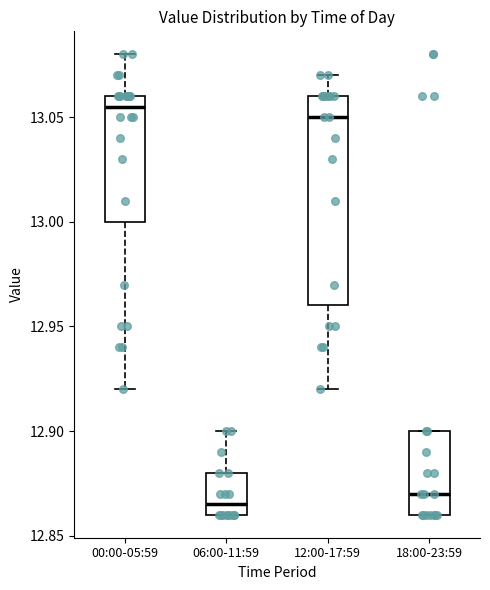

Reading left to right, read every box against the y-axis: the position of its median line, the range the box covers, and the ends of its whiskers. The values are not printed on the chart, so give them approximately, as read against the axis.

00:00-05:59: median 13.055, box 13.000 to 13.060, whiskers 12.920 to 13.080
06:00-11:59: median 12.865, box 12.860 to 12.880, whiskers 12.860 to 12.900
12:00-17:59: median 13.050, box 12.960 to 13.060, whiskers 12.920 to 13.070
18:00-23:59: median 12.870, box 12.860 to 12.900, whiskers 12.860 to 12.900